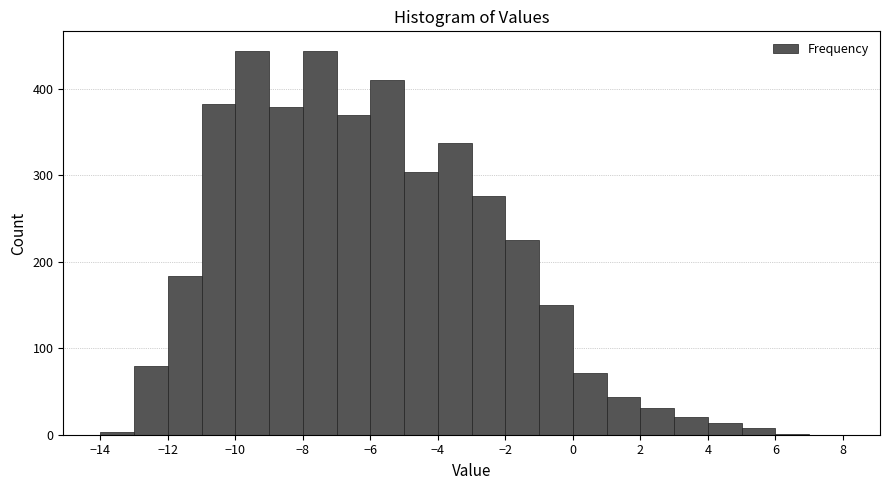

Reading left to right, transcribe this chart: for each bar, give the range it covers on the x-axis and its height. The values are not printed on the chart, so give them approximately, as read against the axis.

-14 to -13: under 10
-13 to -12: 80
-12 to -11: 180
-11 to -10: 380
-10 to -9: 440
-9 to -8: 380
-8 to -7: 440
-7 to -6: 370
-6 to -5: 410
-5 to -4: 300
-4 to -3: 340
-3 to -2: 280
-2 to -1: 230
-1 to 0: 150
0 to 1: 70
1 to 2: 40
2 to 3: 30
3 to 4: 20
4 to 5: 10
5 to 6: under 10
6 to 7: under 10
7 to 8: 0